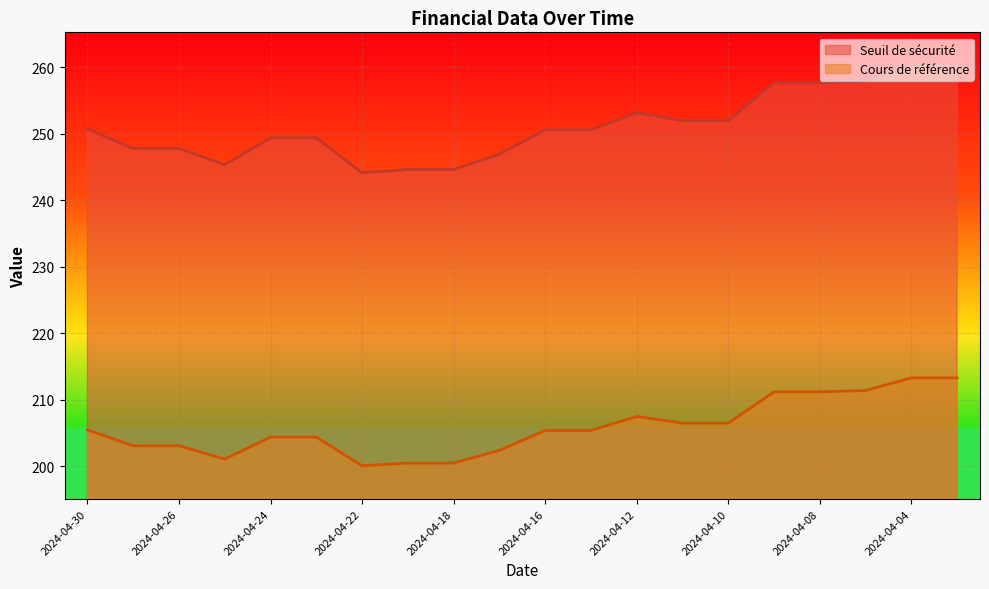

At which category is the sum across all series the highest?

2024-04-04